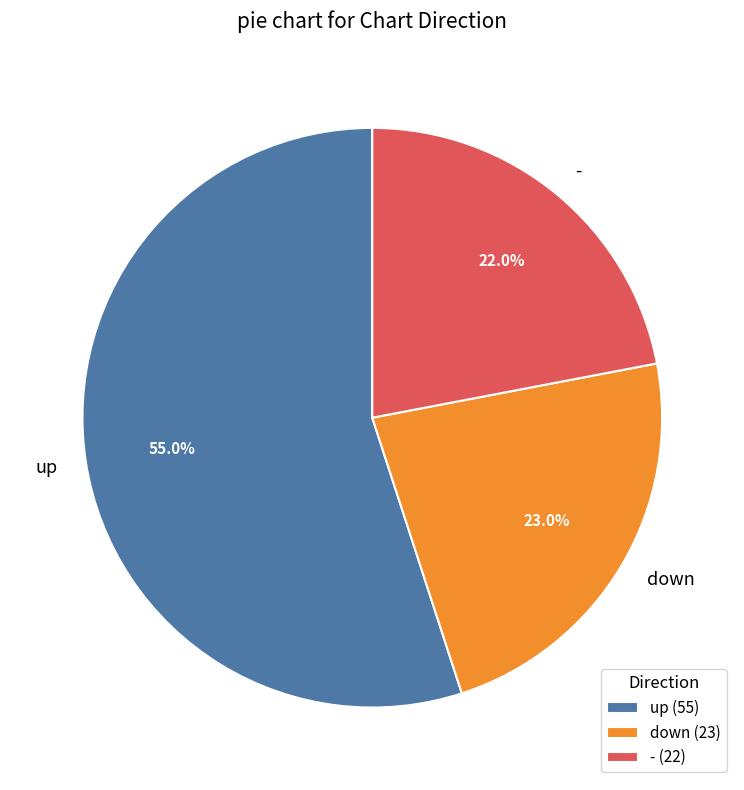

What portion of the pie excludes up?

45.0%